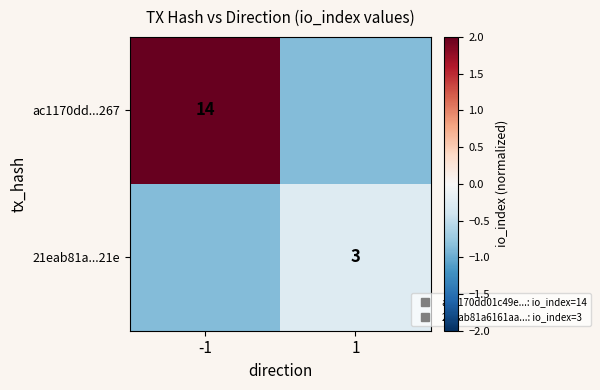

How many distinct data groups are displayed?

2